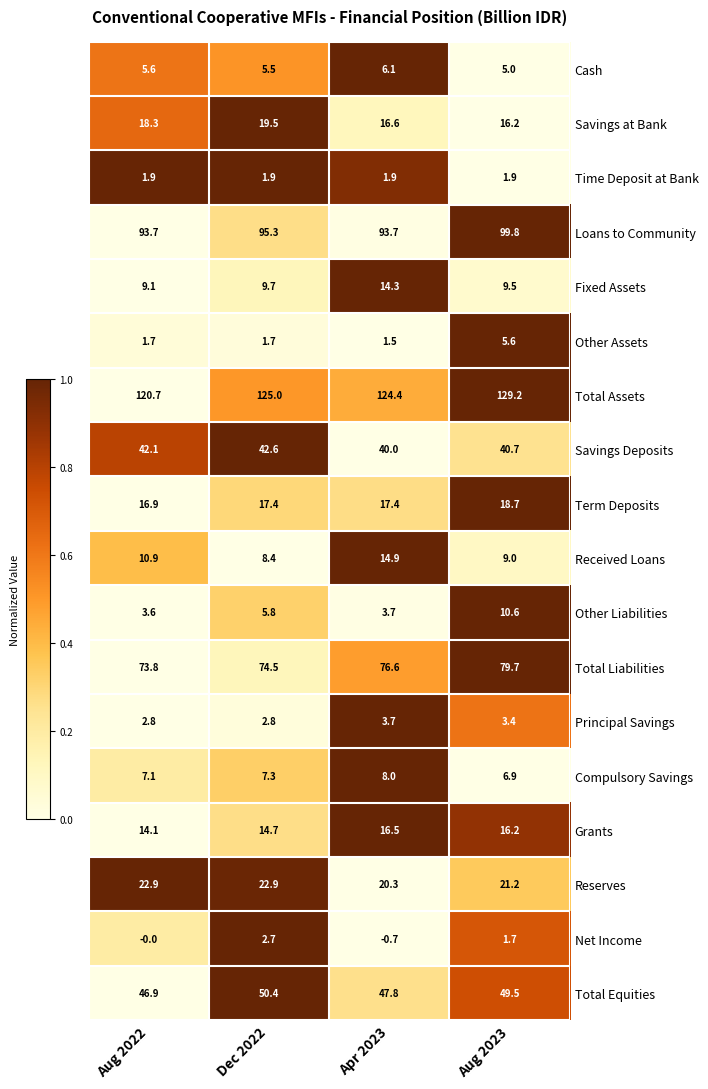

At Aug 2022, list the series in order from smallest to largest.

Net Income, Other Assets, Time Deposit at Bank, Principal Savings, Other Liabilities, Cash, Compulsory Savings, Fixed Assets, Received Loans, Grants, Term Deposits, Savings at Bank, Reserves, Savings Deposits, Total Equities, Total Liabilities, Loans to Community, Total Assets